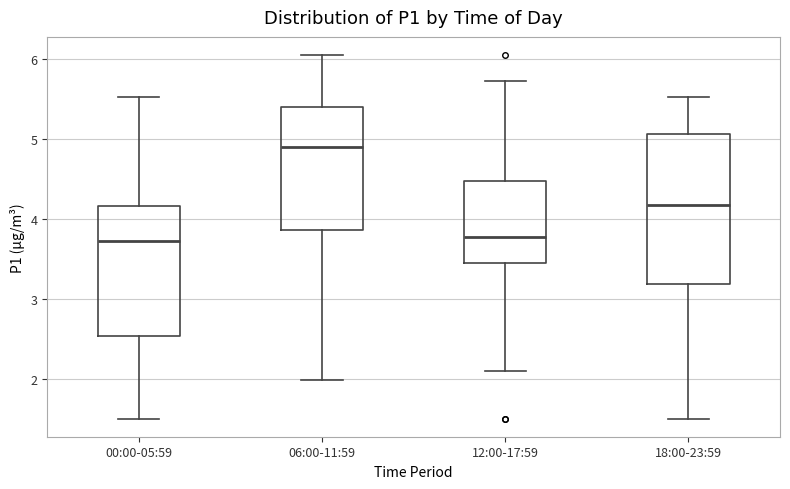

Which box is the tallest, from its lower edge to its upper edge?

18:00-23:59